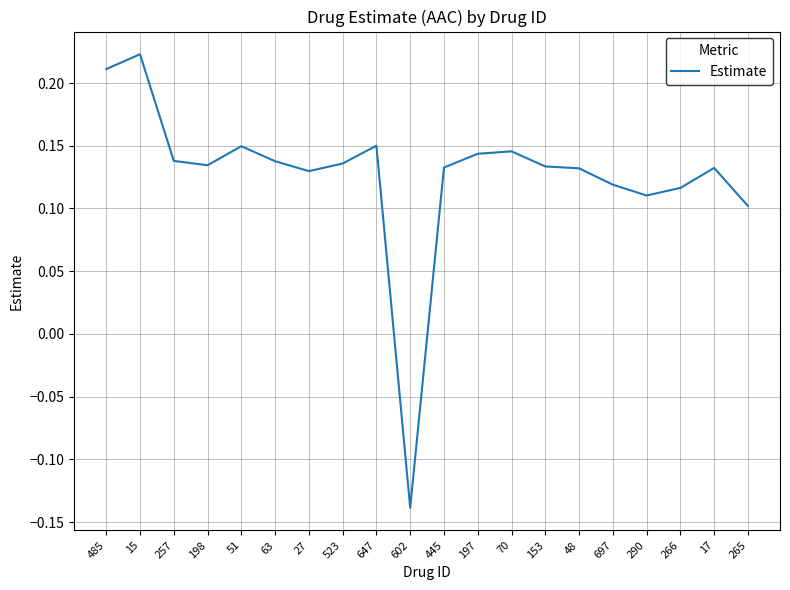

At which label does the data first exceed 0?

485